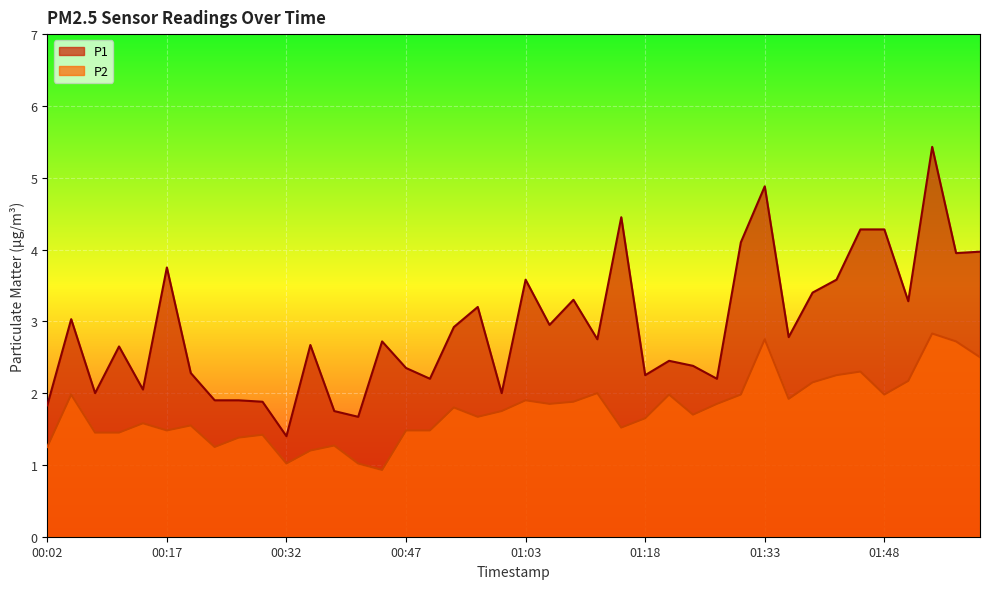

What is the difference between the maximum and minimum values in the P1 series?

4.0